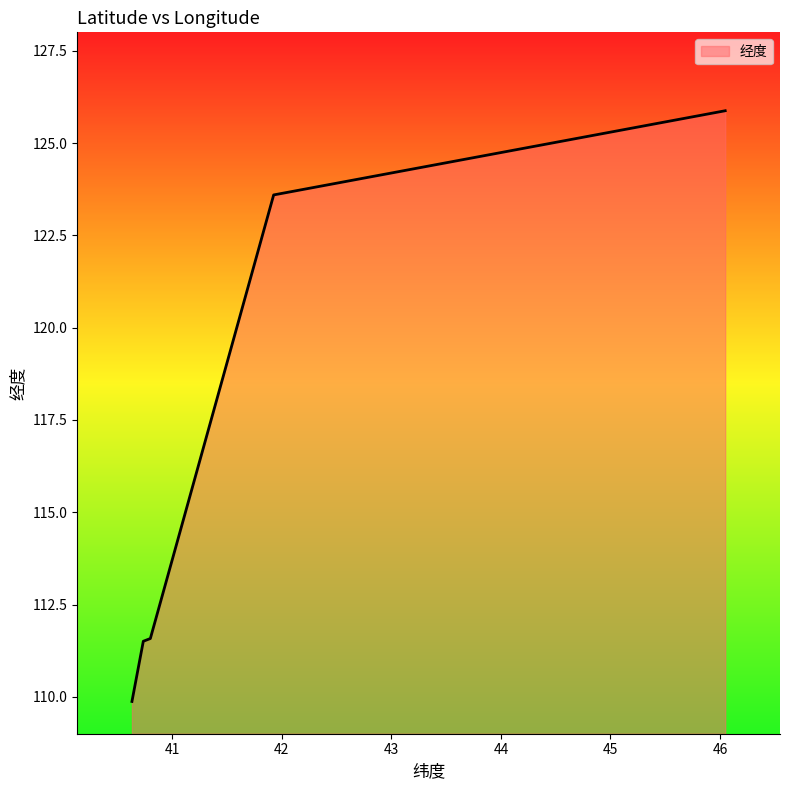

What is the sum of the values at 40.8011959849536 and 40.736926?

223.1